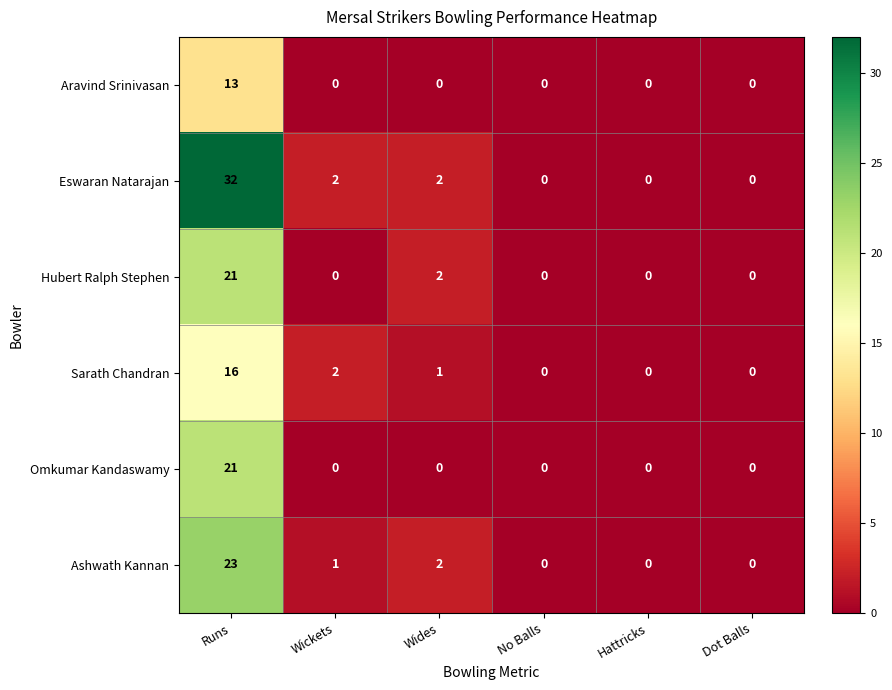

At which label is Sarath Chandran closest to 8?

Wickets